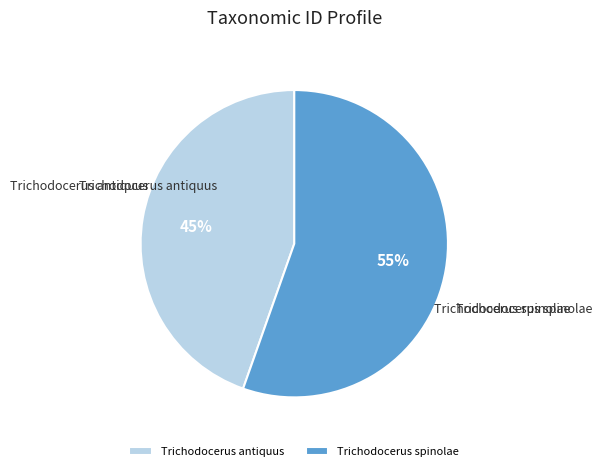

Do Trichodocerus antiquus and Trichodocerus spinolae together represent more than half of the pie?

Yes